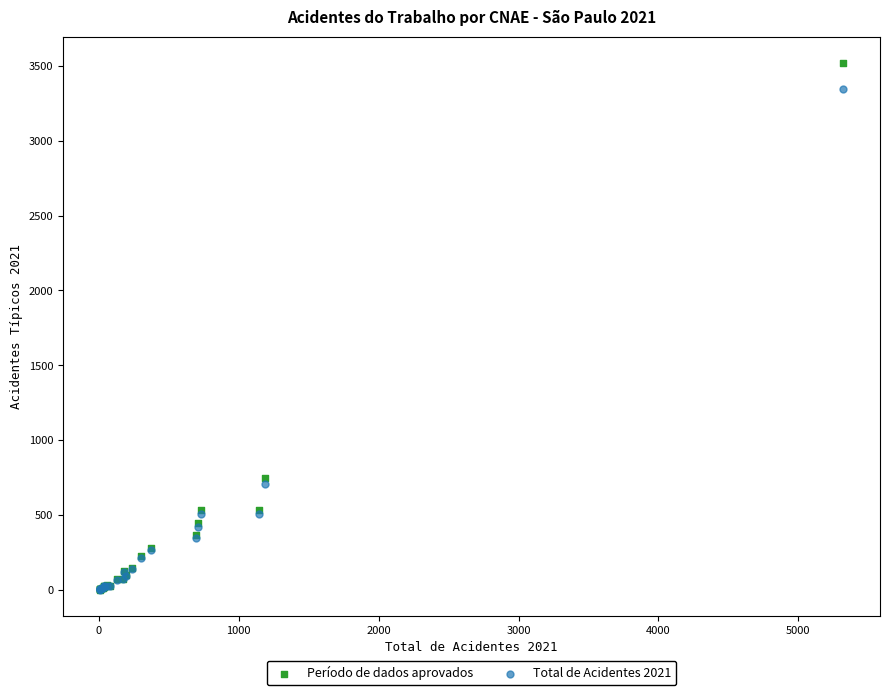

Which series contains the highest Y value?

Período de dados aprovados